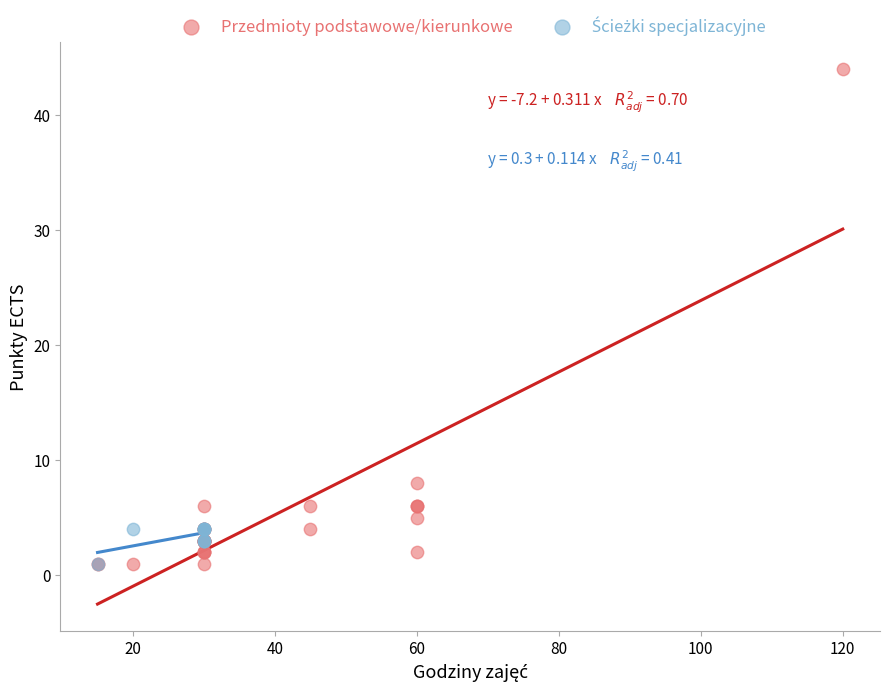

Which series reaches the maximum Y coordinate?

Przedmioty podstawowe/kierunkowe